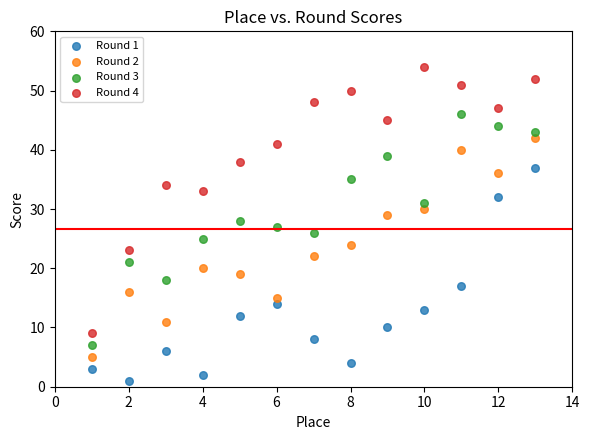

Which series has the largest Y range (max minus min)?

Round 4